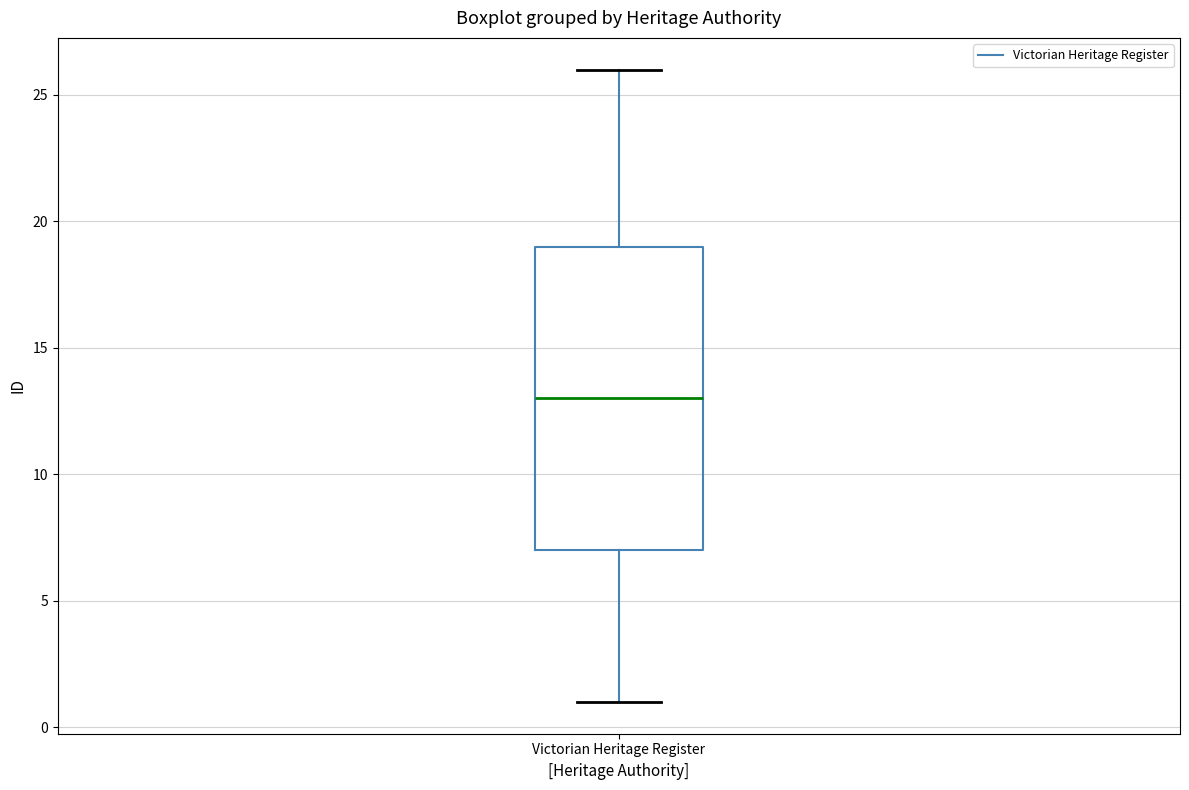

Read this box plot against the y-axis: the position of the median line, the range covered by the box, and the ends of both whiskers. The values are not printed on the chart, so give them approximately, as read against the axis.

median 13, box 7 to 19, whiskers 1 to 26